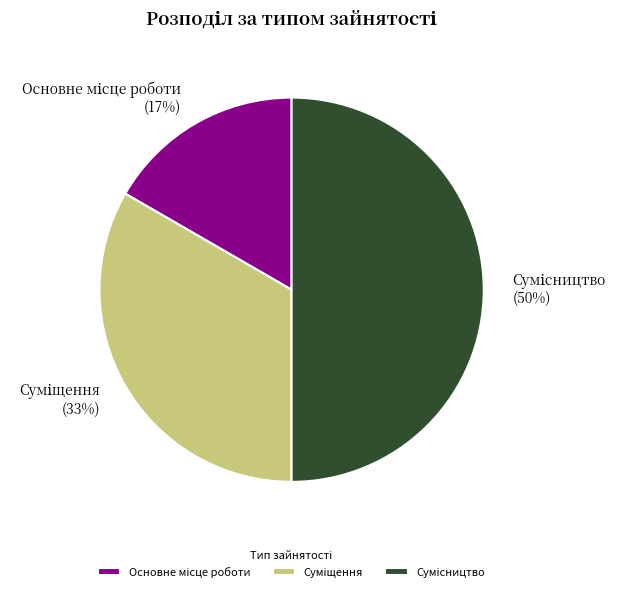

To the nearest percent, what is the difference between the largest and smallest slice percentages?

33%